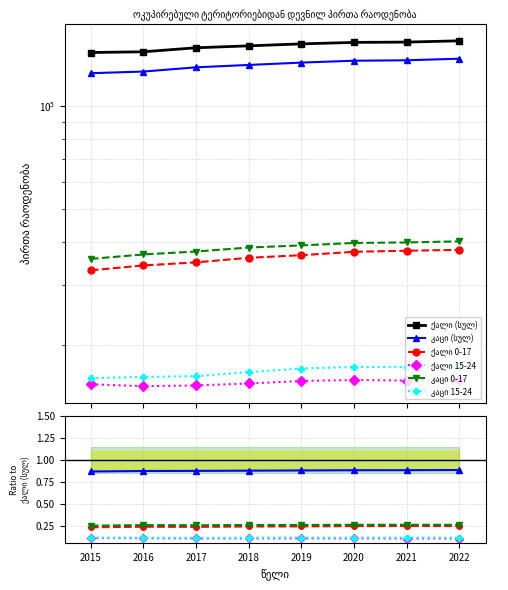

How many series are shown in this chart?

6